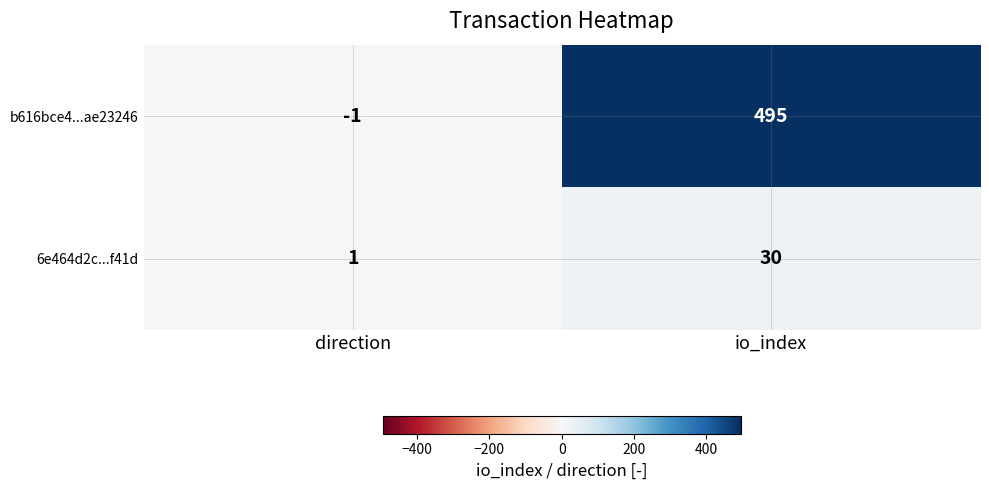

Reading right to left, what are all the values shown in this chart?

b616bce4...ae23246: 495	-1
6e464d2c...f41d: 30	1